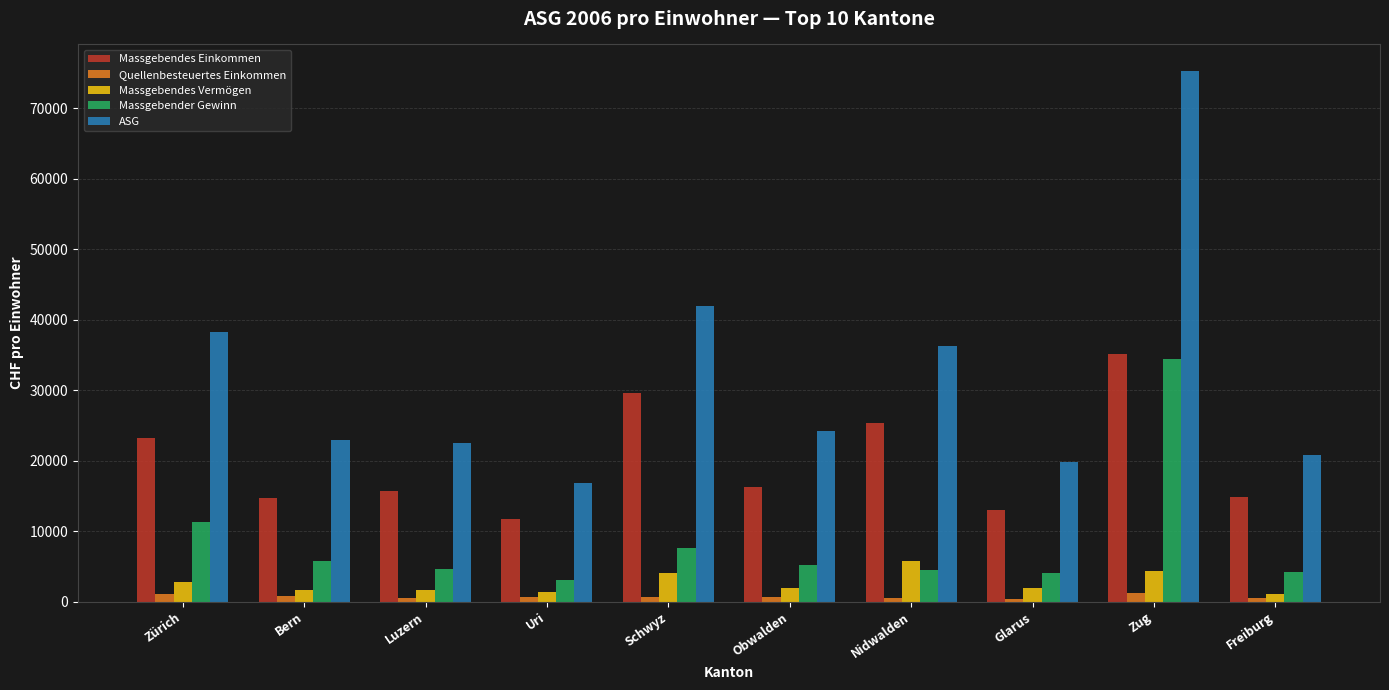

Where is Massgebender Gewinn nearest to the value 18772?

Zürich